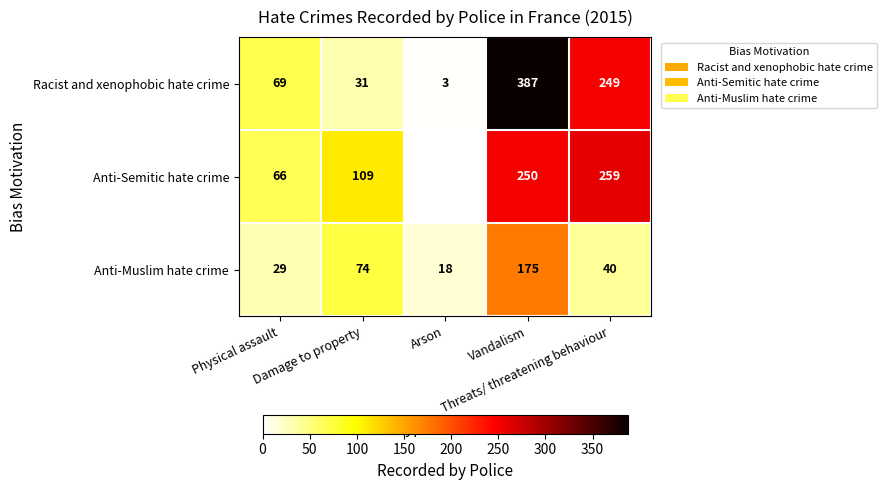

What is the total value across all series at Vandalism?

812